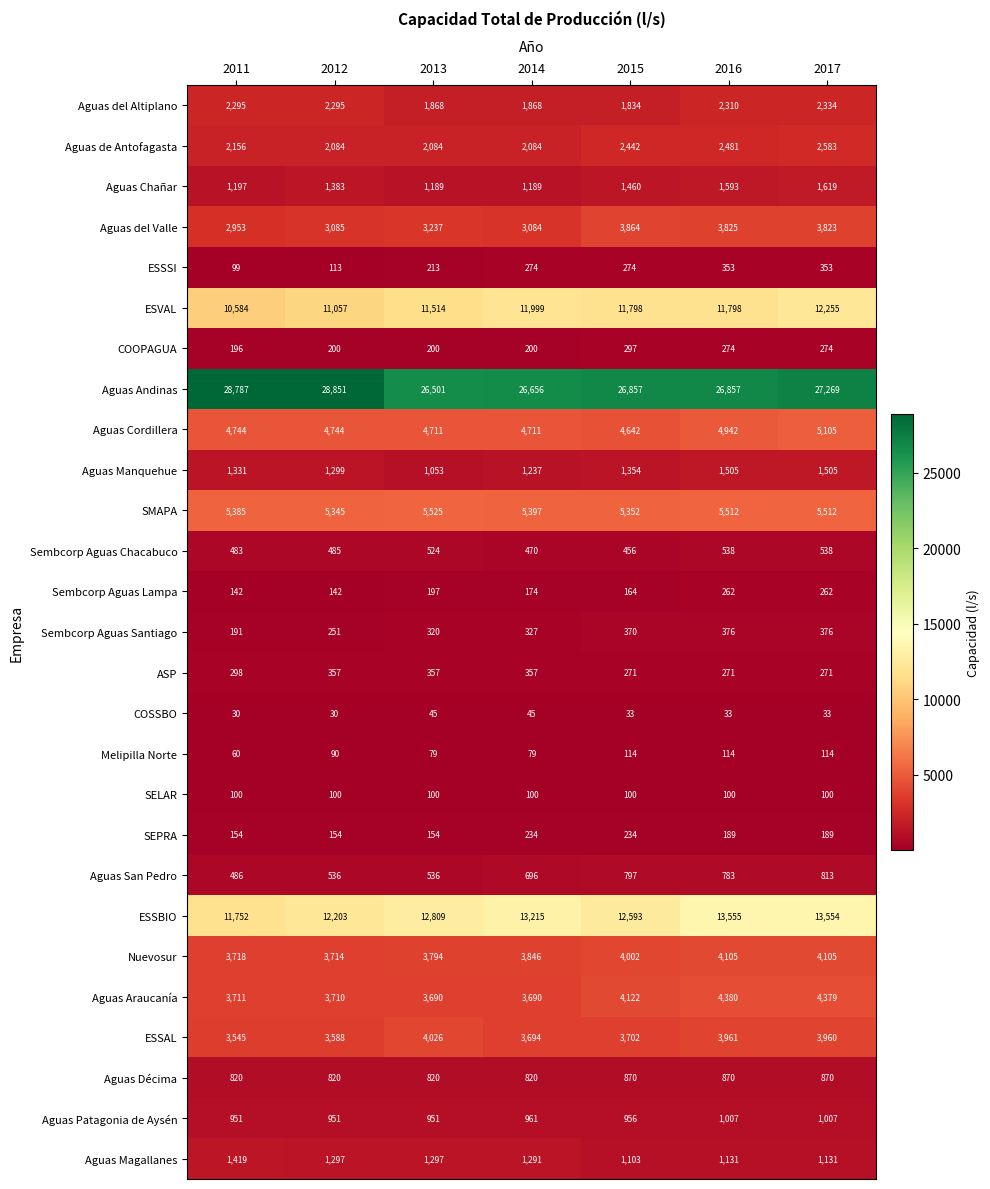

What value does the Aguas de Antofagasta series have at 2014, to the nearest 50?

2100